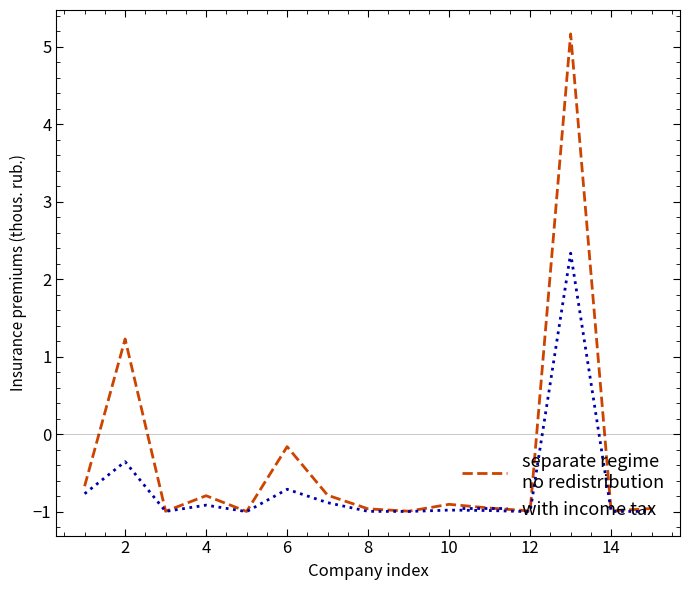

What is the maximum value shown in the chart?

5.2